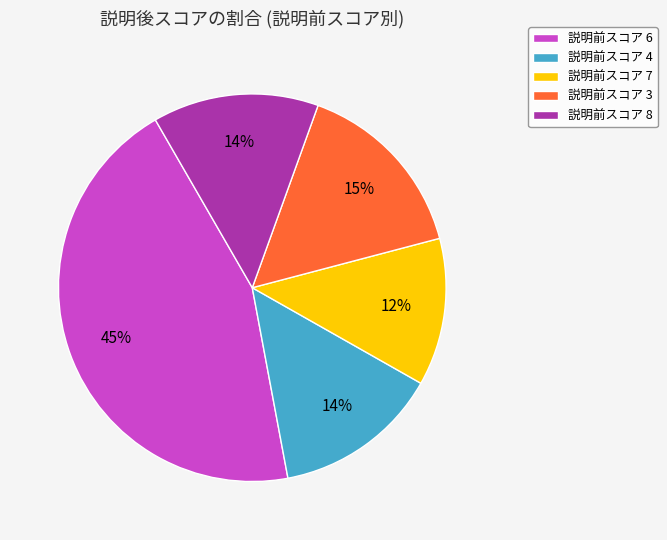

What is the smallest slice in the pie chart?

説明前スコア 7